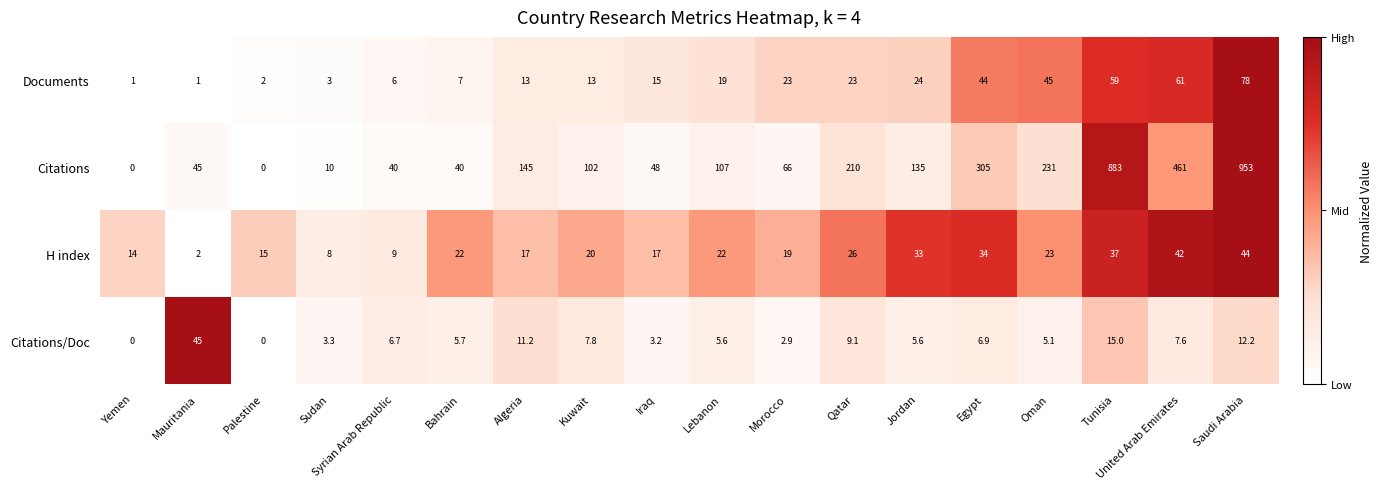

The Citations/Doc series shows 6.3 at Algeria. True or false?

False